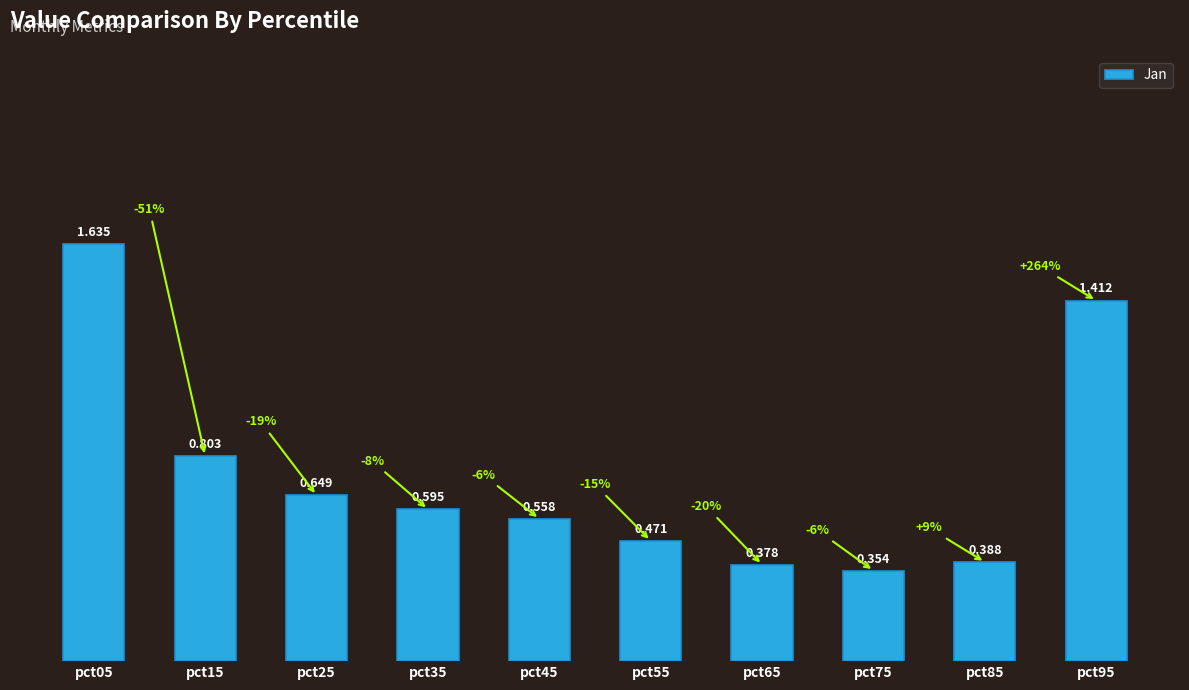

List the labels in order of value, largest first.

pct05, pct95, pct15, pct25, pct35, pct45, pct55, pct85, pct65, pct75